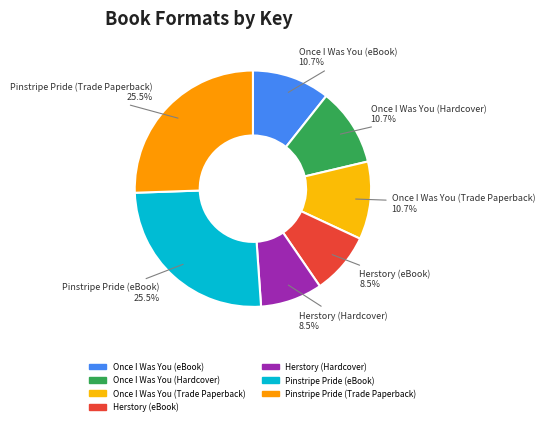

The Once I Was You (Trade Paperback) slice represents 22% of the pie. True or false?

False